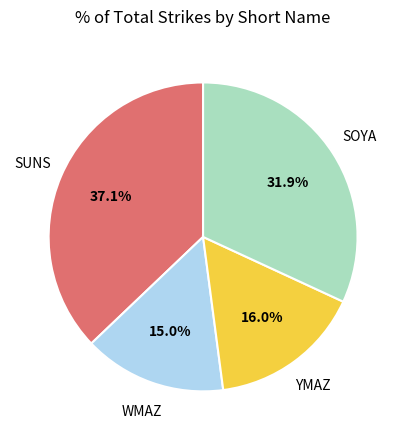

Is there any slice that represents more than half of the pie?

No